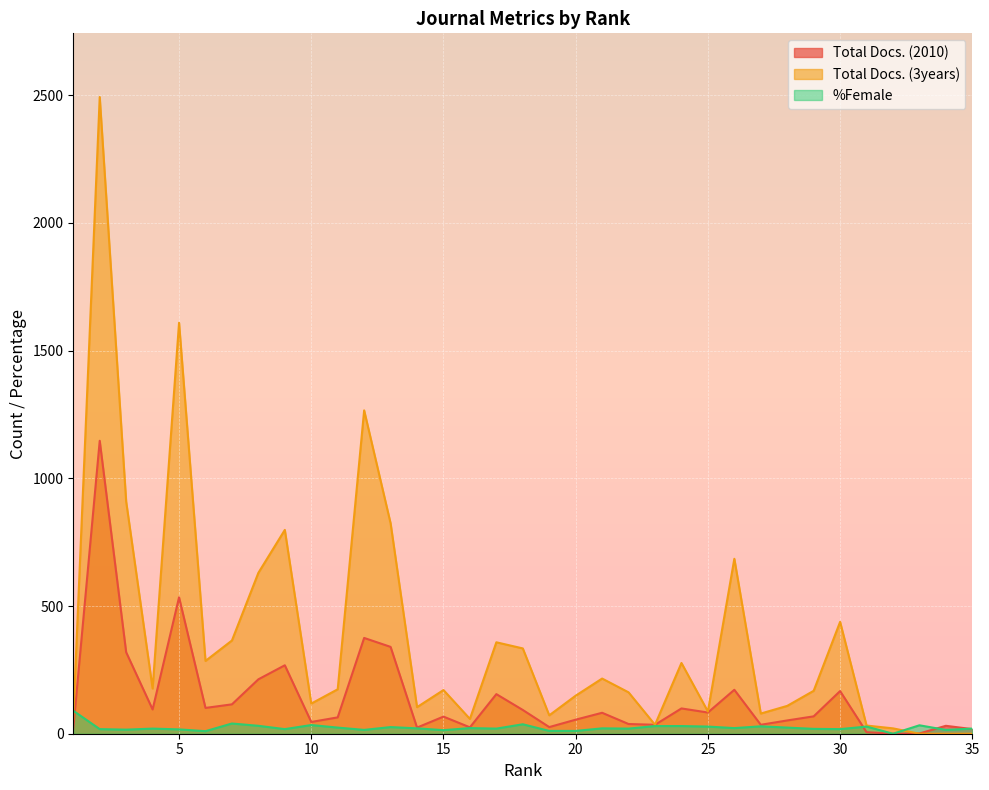

Which series has the largest total across all categories?

Total Docs. (3years)